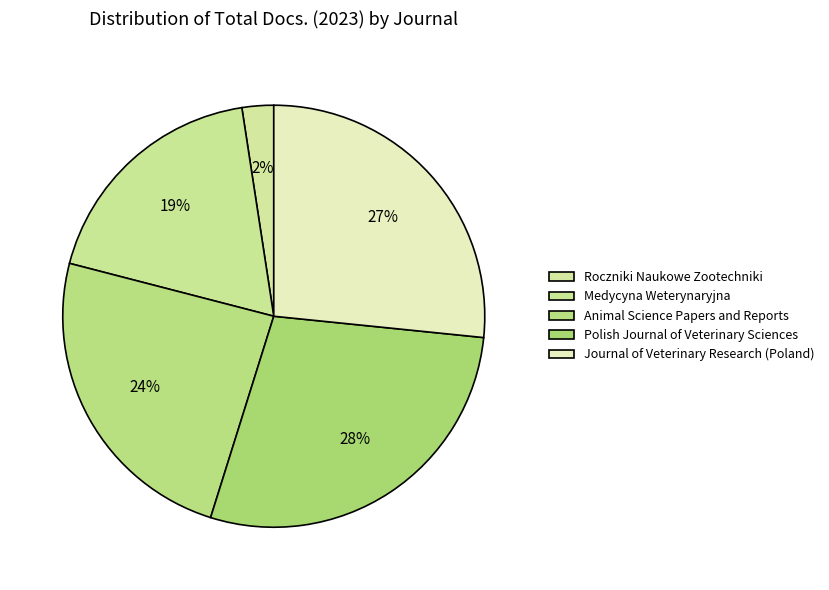

Does any single category account for the majority?

No